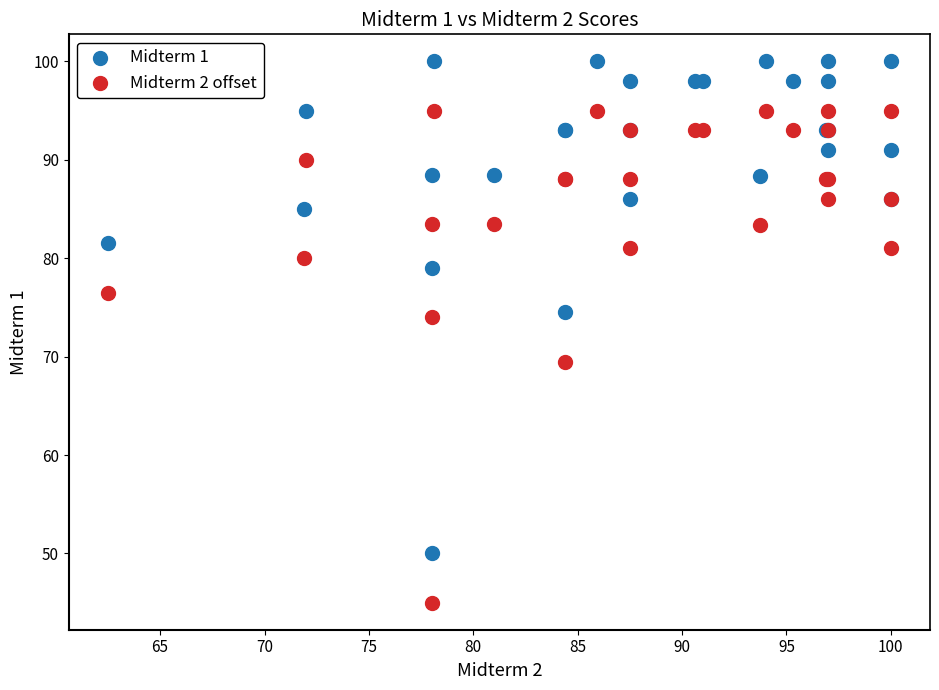

Which series contains the highest Y value?

Midterm 1